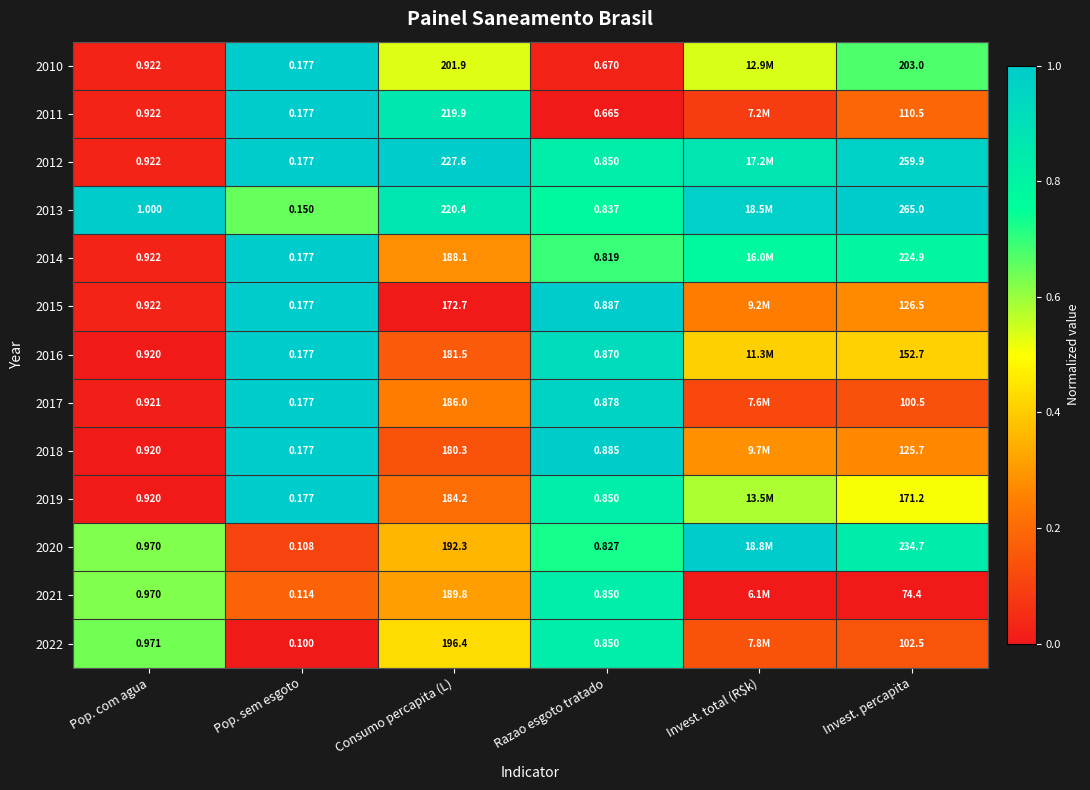

Between Pop. sem esgoto and Invest. percapita, which is larger?

Pop. sem esgoto